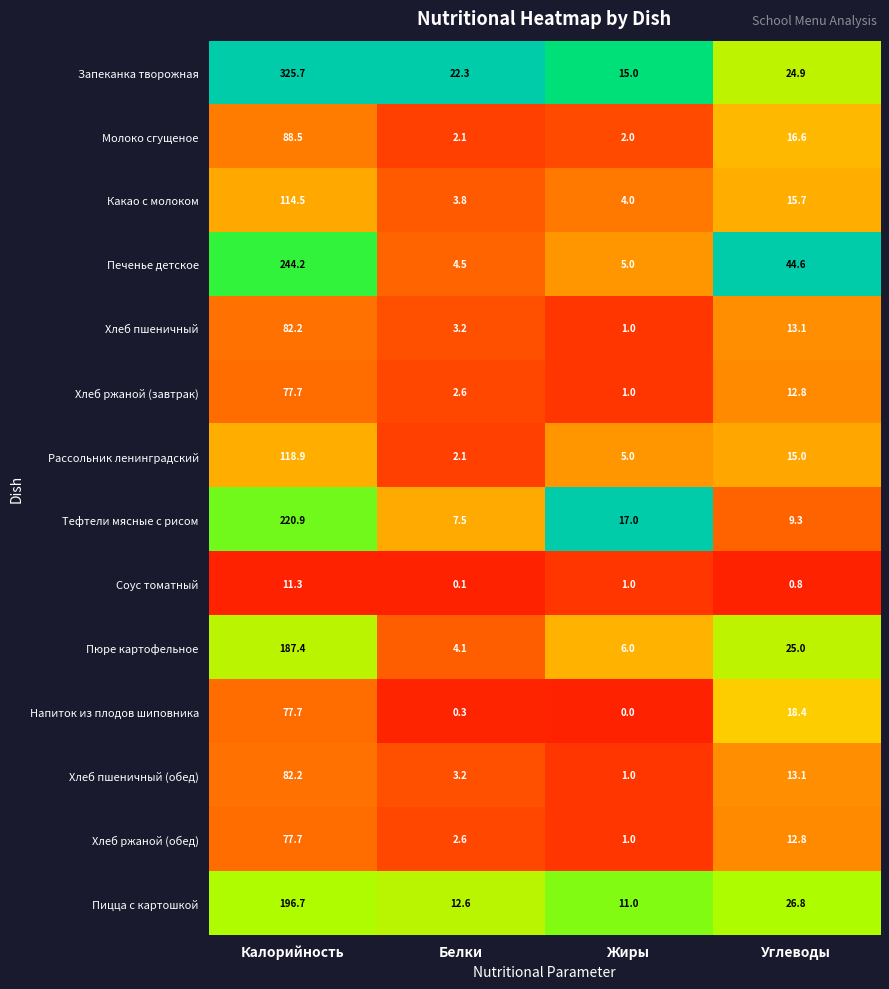

What is the difference between the maximum and second lowest values in the Молоко сгущеное series?

86.4